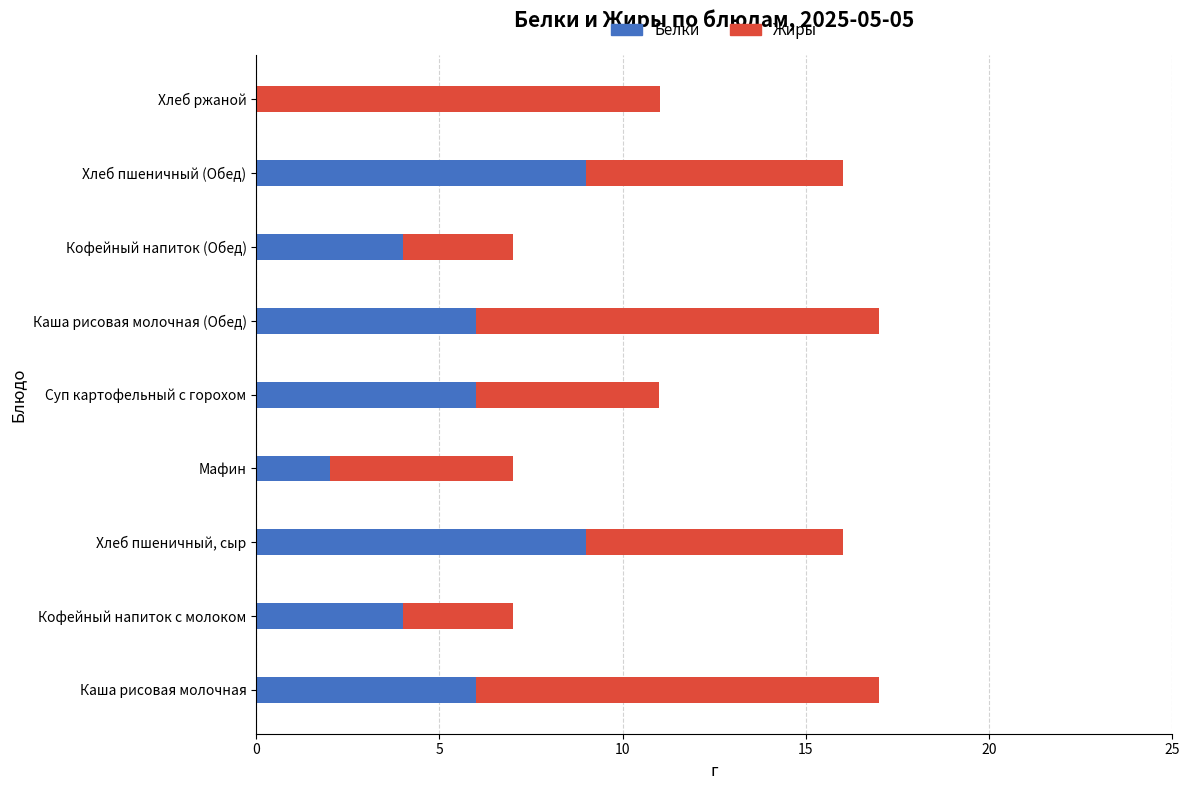

True or false: Белки has a value of 2.4 at Кофейный напиток (Обед).

False